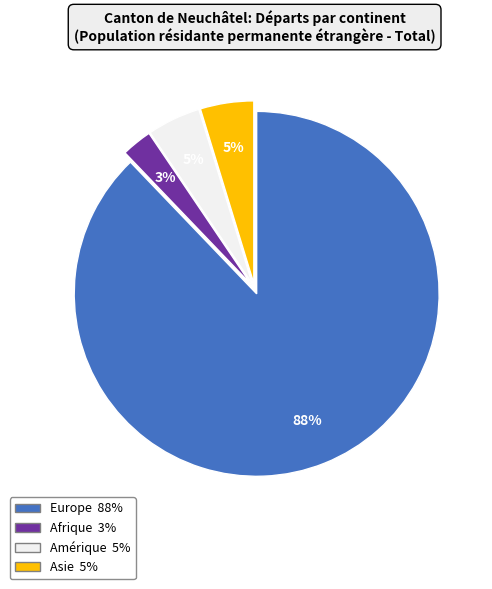

To the nearest percent, what is the average slice percentage?

25%